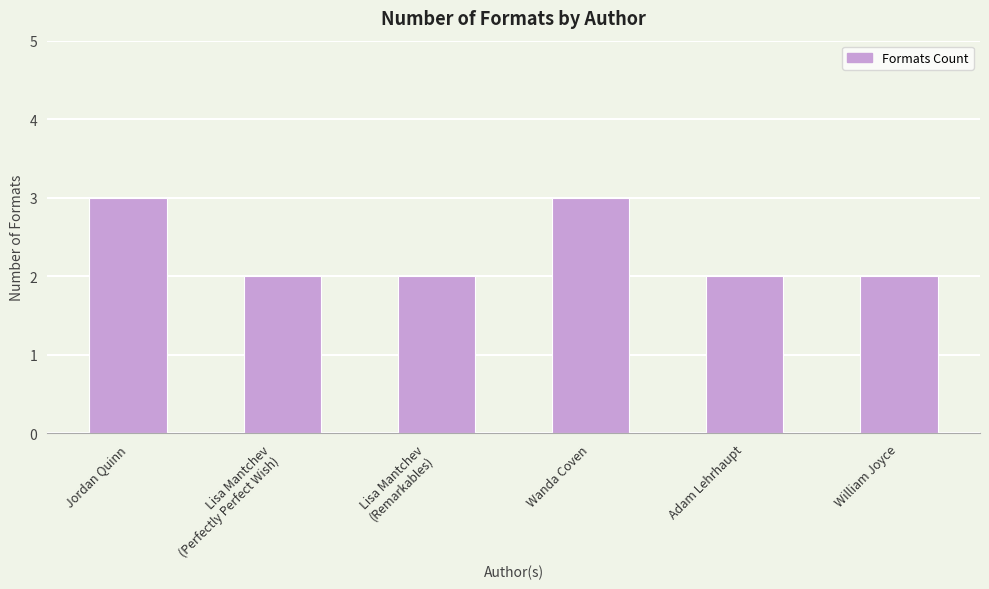

Count the number of data series in this chart.

1